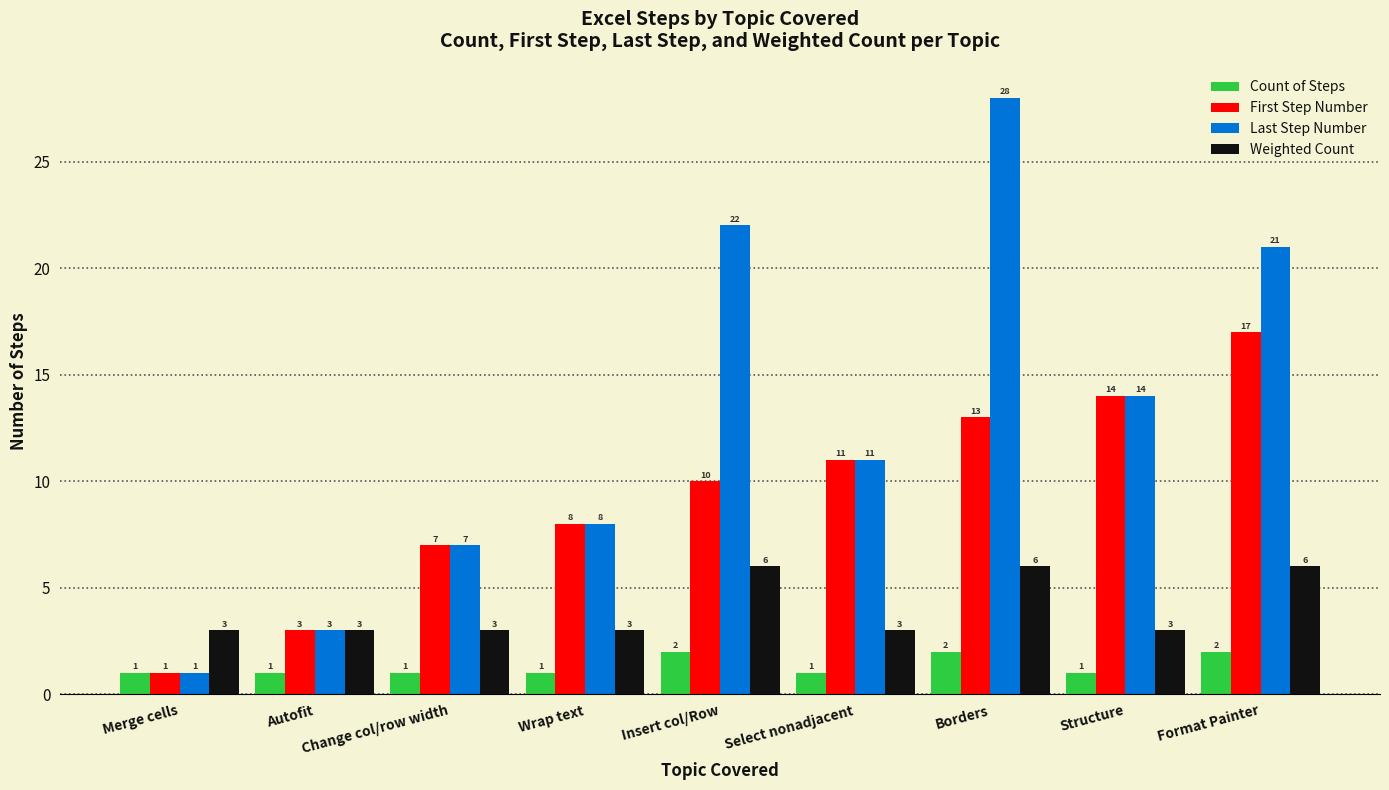

How many bars are there in total?

36